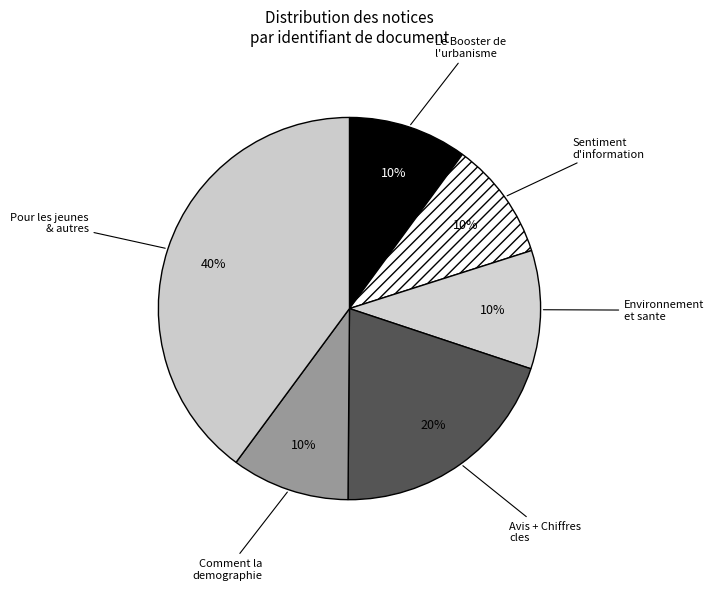

Count the number of slices in the pie.

6